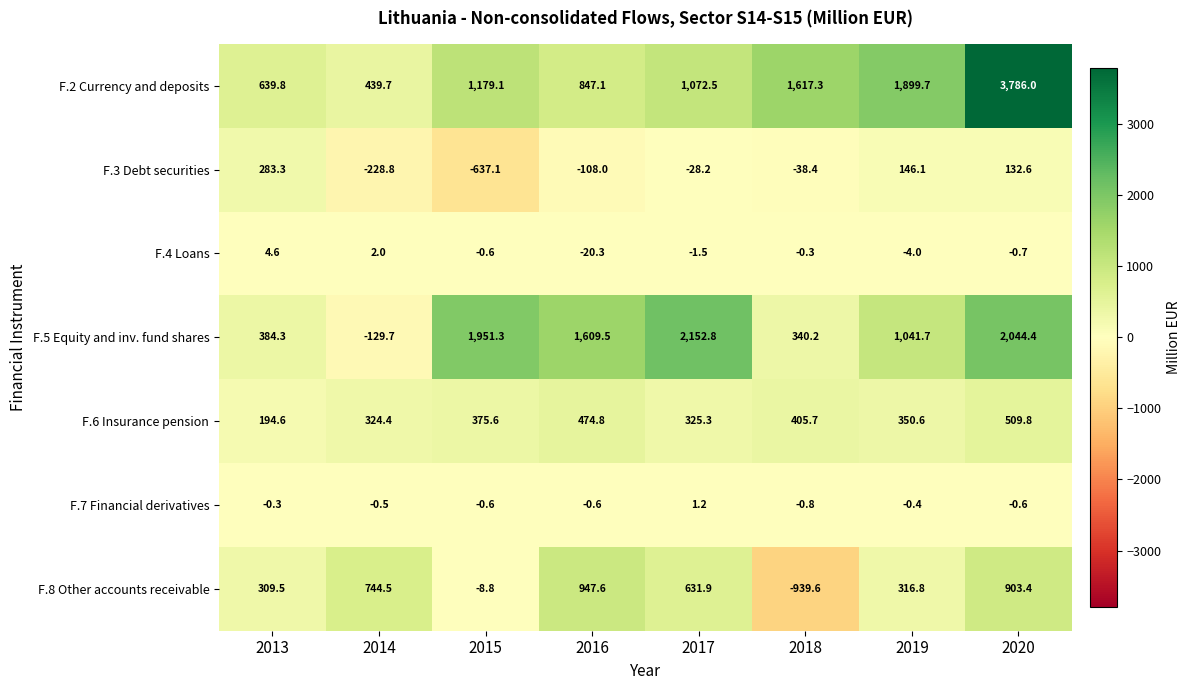

Which series has the widest spread of values?

F.2 Currency and deposits